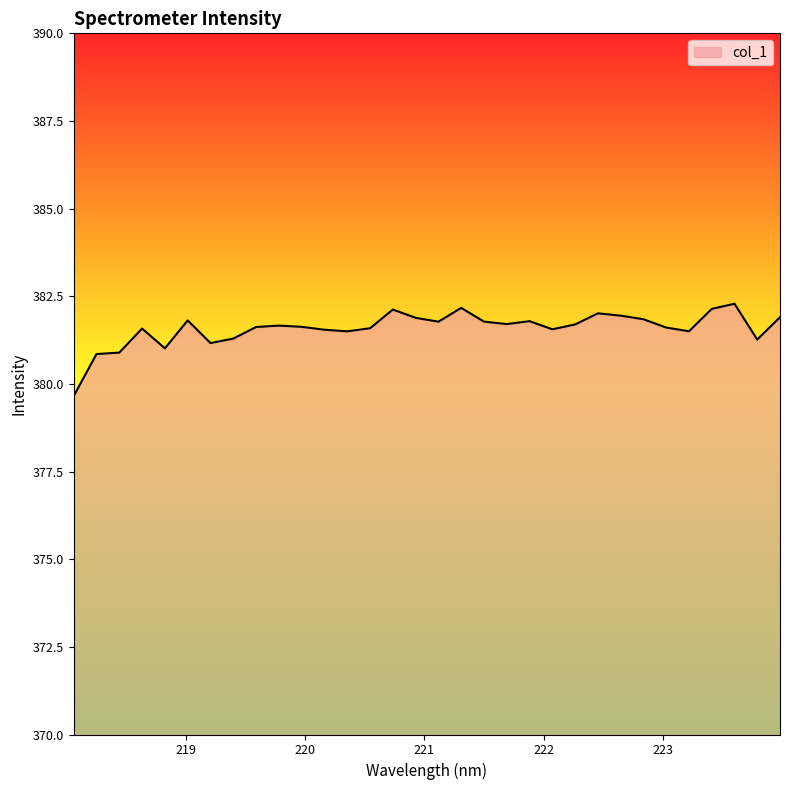

What is the maximum value shown in the chart?

382.3